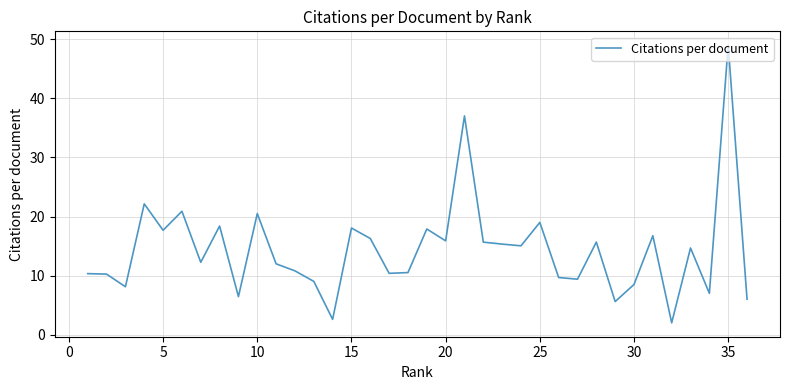

What is the difference between the maximum and minimum values?

47.0